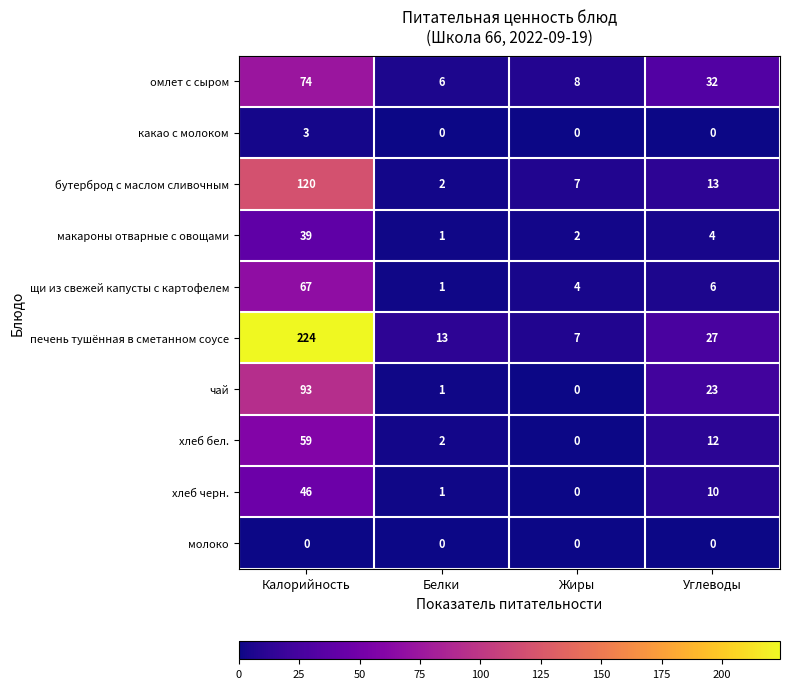

Which series has the largest range (max minus min)?

печень тушённая в сметанном соусе